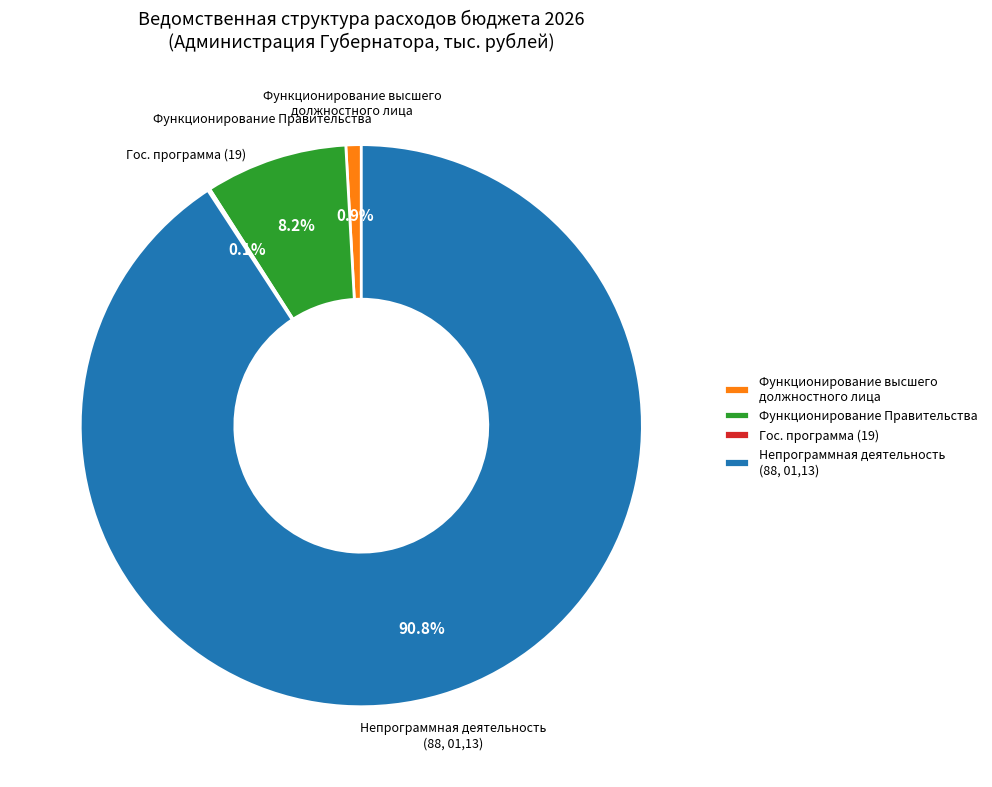

Which has a higher value, Непрограммная деятельность (88, 01,13) or Функционирование Правительства?

Непрограммная деятельность (88, 01,13)